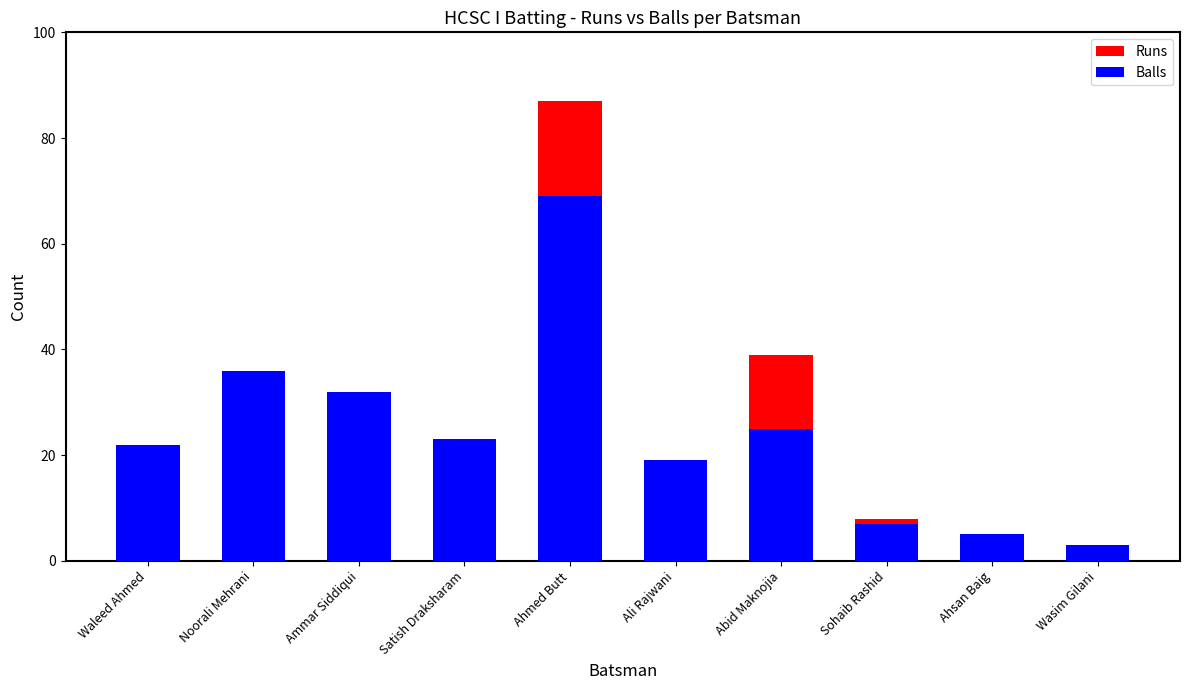

What is the value of the Balls bar at the 4th from the left?

23